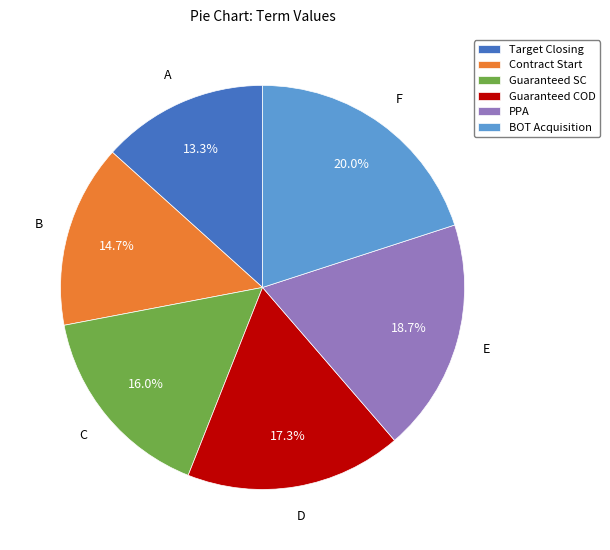

To the nearest percent, what is the average slice percentage?

17%